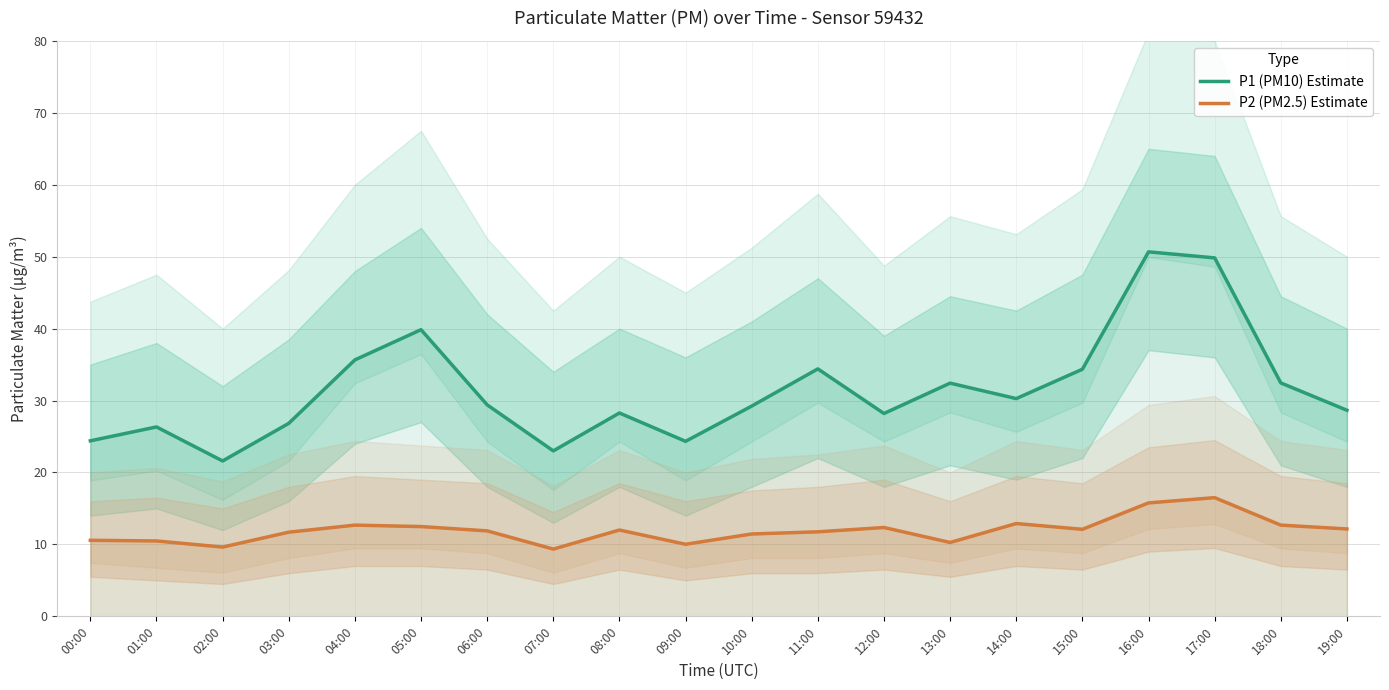

True or false: P1 (PM10) Estimate and P2 (PM2.5) Estimate cross at least once.

False